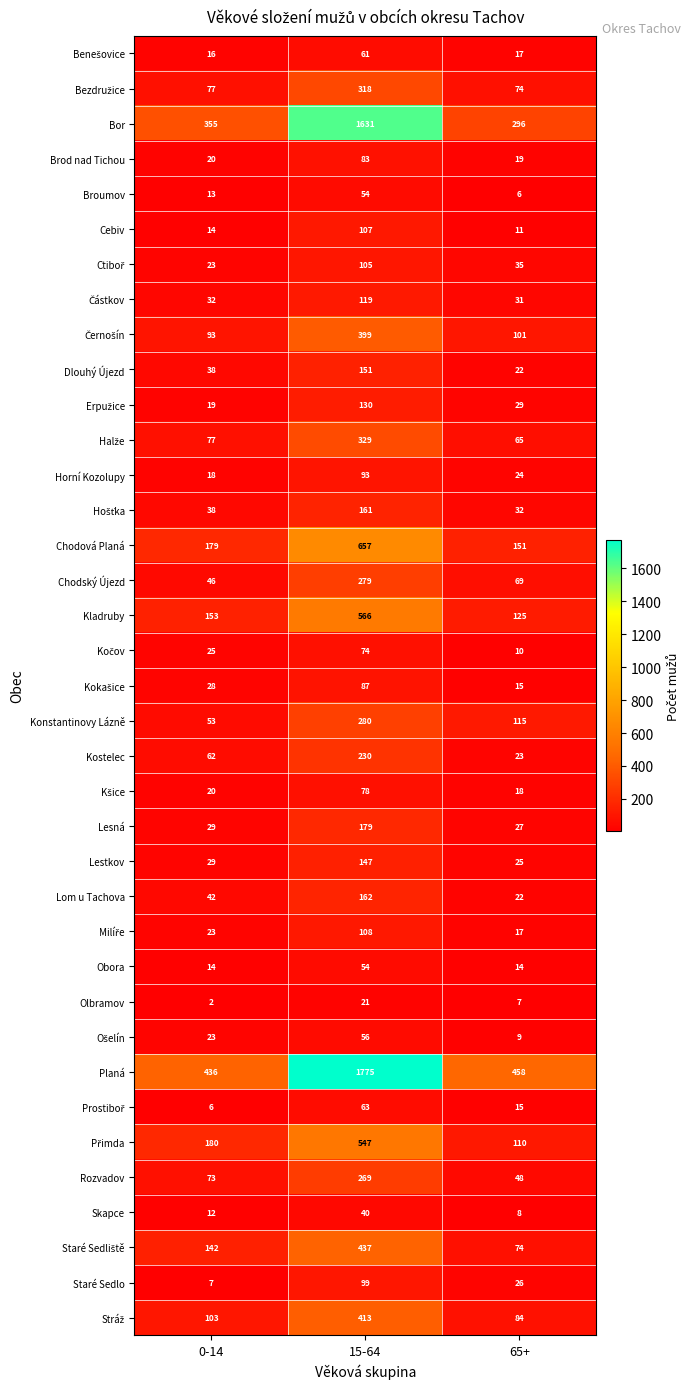

What is the difference between the Brod nad Tichou values at 15-64 and 0-14?

63